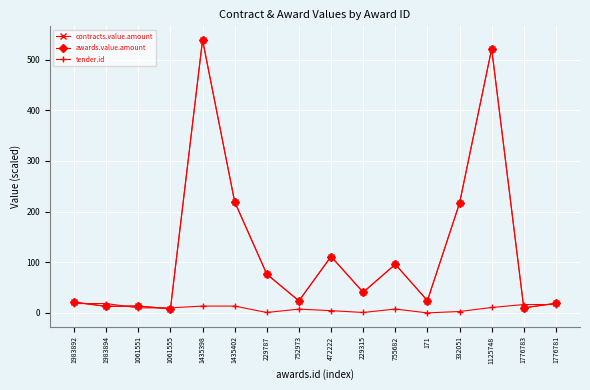

What is the greatest value displayed?

538.7